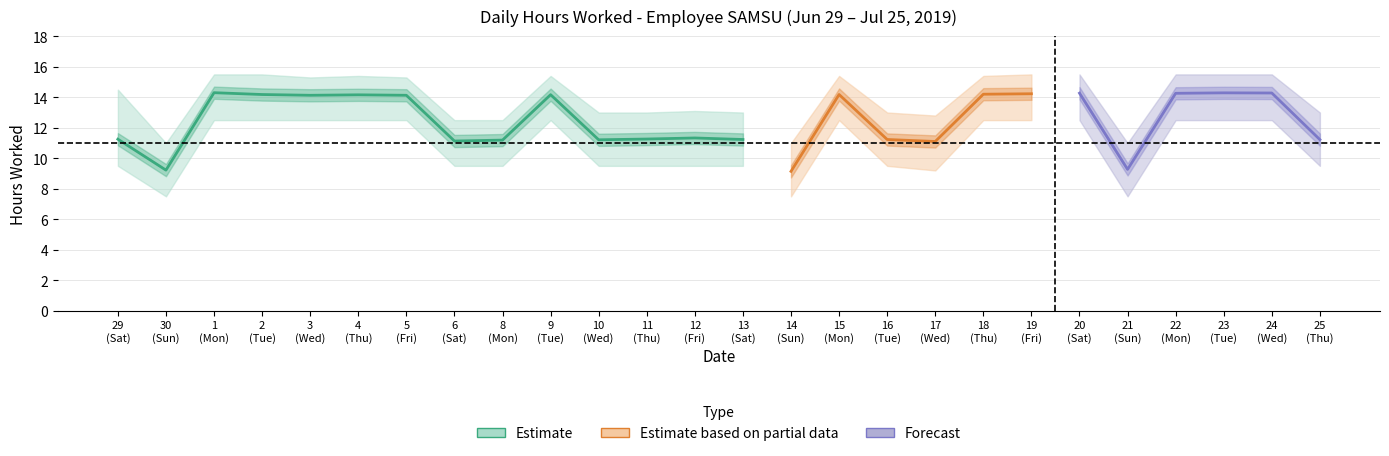

Reading left to right, transcribe all the data shown in this chart.

Low (hours worked): 29=11.2	30=9.2	1=14.3	2=14.2	3=14.1	4=14.2	5=14.1	6=11.1	8=11.2	9=14.2	10=11.2	11=11.3	12=11.3	13=11.2	14=9.1	15=14.2	16=11.2	17=11.1	18=14.2	19=14.2	20=14.3	21=9.3	22=14.3	23=14.3	24=14.3	25=11.2
Upper band: 29=14.5	30=11.0	1=15.5	2=15.5	3=15.3	4=15.4	5=15.3	6=12.5	8=12.5	9=15.4	10=13.0	11=13.0	12=13.1	13=13.0	14=11.0	15=15.4	16=13.0	17=12.8	18=15.4	19=15.5	20=15.5	21=11.0	22=15.5	23=15.5	24=15.5	25=13.0
Lower band: 29=9.5	30=7.5	1=12.5	2=12.5	3=12.5	4=12.5	5=12.5	6=9.5	8=9.5	9=12.5	10=9.5	11=9.5	12=9.5	13=9.5	14=7.5	15=12.5	16=9.5	17=9.2	18=12.5	19=12.5	20=12.5	21=7.5	22=12.5	23=12.5	24=12.5	25=9.5